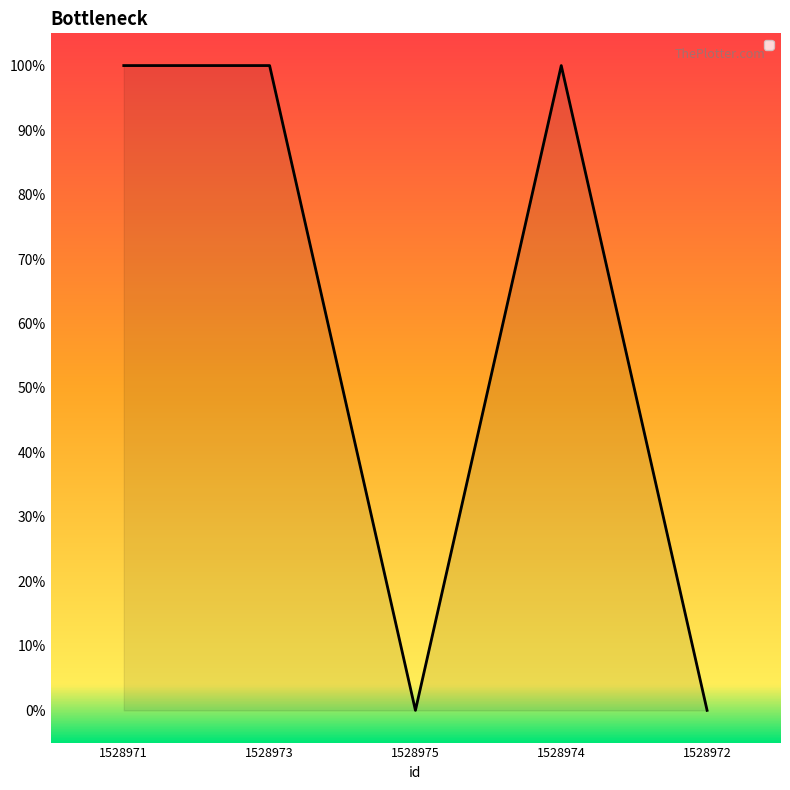

At which category does the data reach its first local peak?

1528974